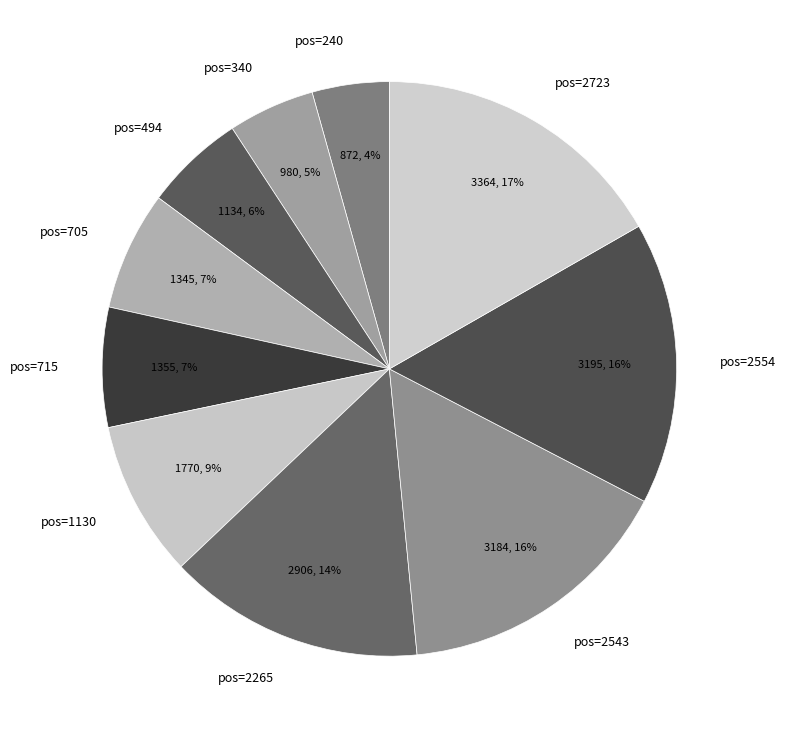

Do pos=715 and pos=240 together represent more than half of the pie?

No